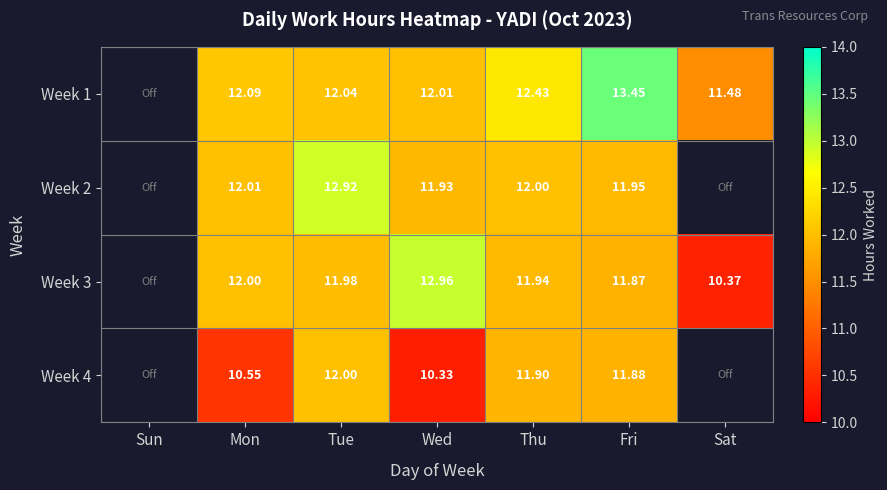

How many values in Week 3 are above zero?

6